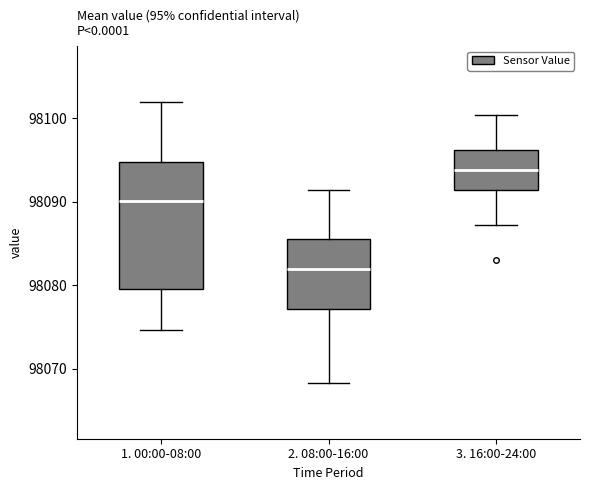

Where is the upper edge of the box for 1. 00:00-08:00 on the y-axis? The values are not printed on the chart, so give them approximately, as read against the axis.

98095